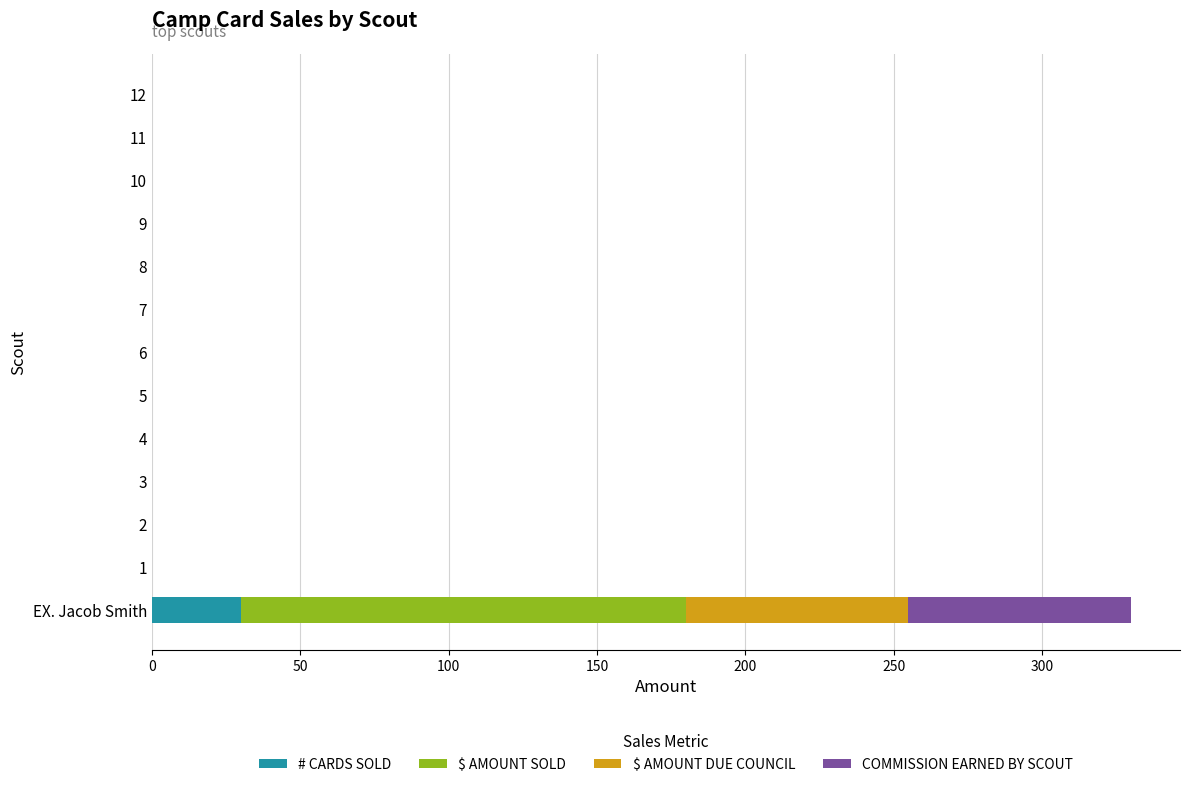

The # CARDS SOLD series shows 51 at EX. Jacob Smith. True or false?

False